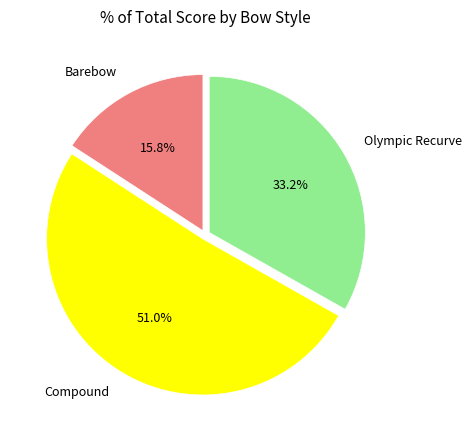

Rank the categories by value from highest to lowest.

Compound, Olympic Recurve, Barebow